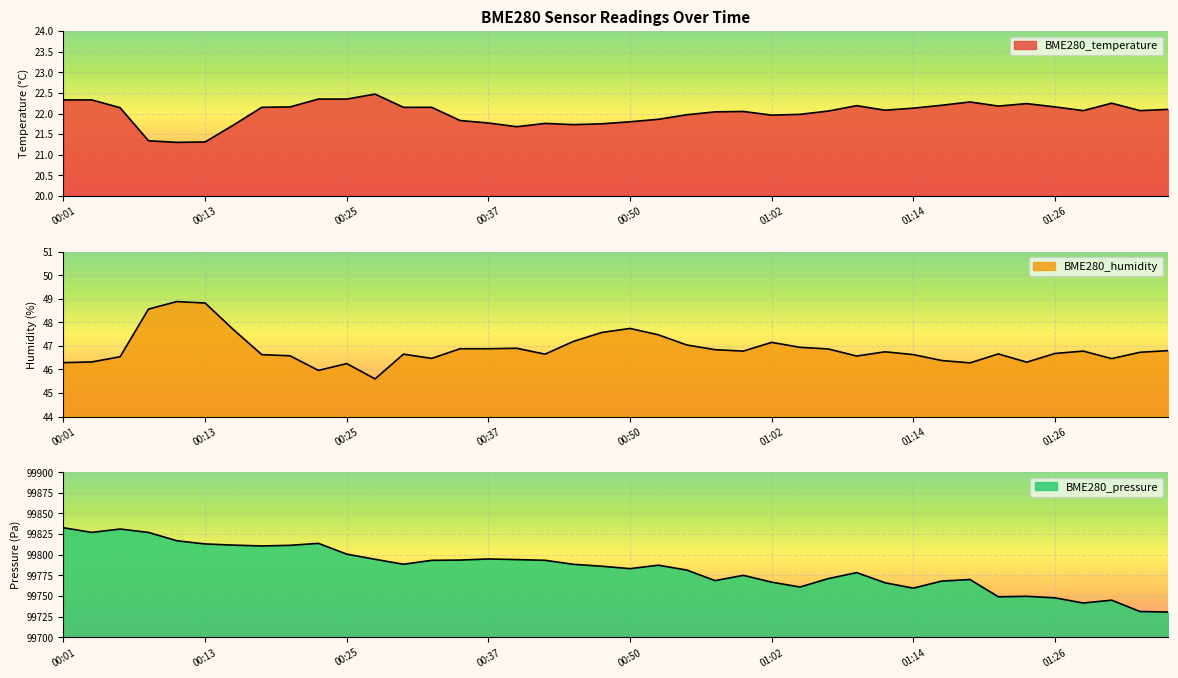

Which series has the largest total across all categories?

BME280_pressure